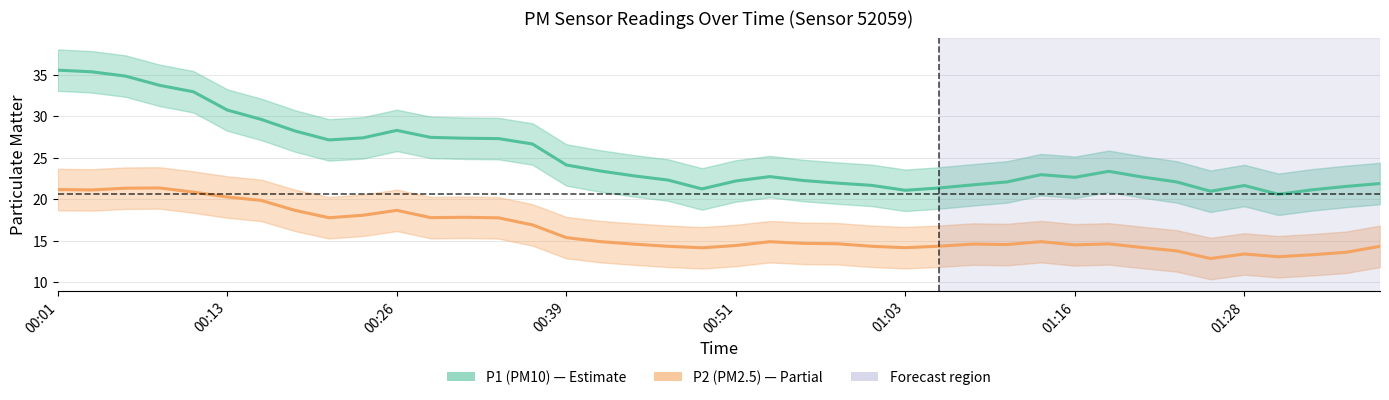

True or false: P1 (PM10) and P2 (PM2.5) intersect in this chart.

False